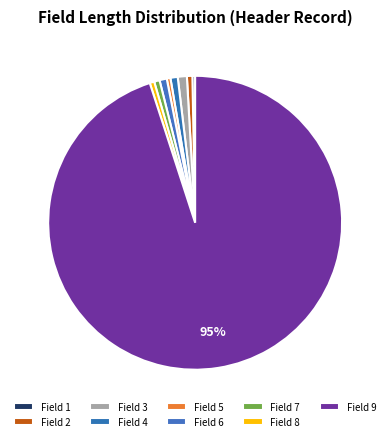

Count the number of slices in the pie.

9